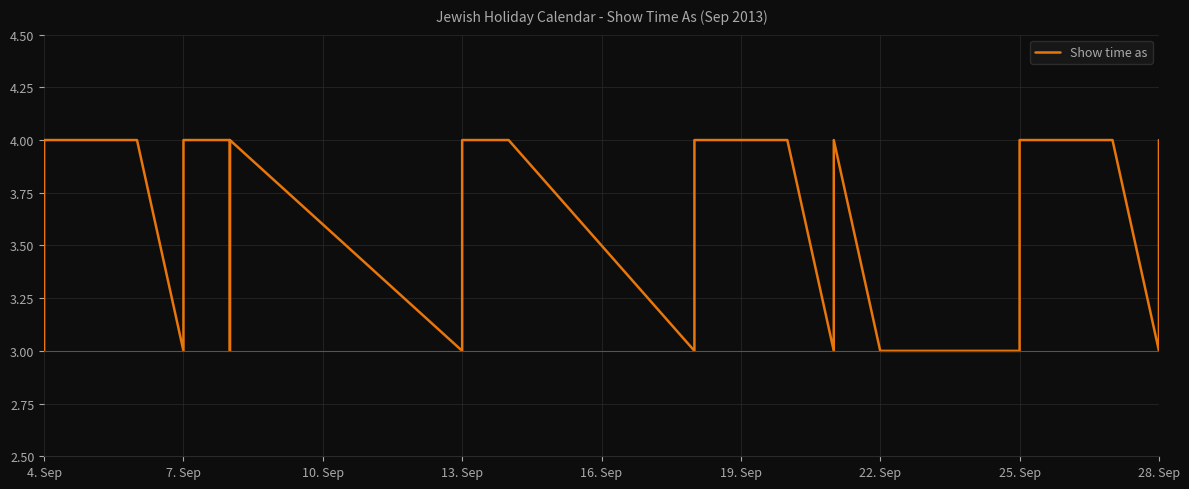

Reading right to left, what are all the values shown in this chart?

4	3	3	4	4	4	4	4	3	3	3	3	4	3	4	4	4	4	4	3	4	4	4	3	4	3	4	4	3	3	4	4	4	4	4	3